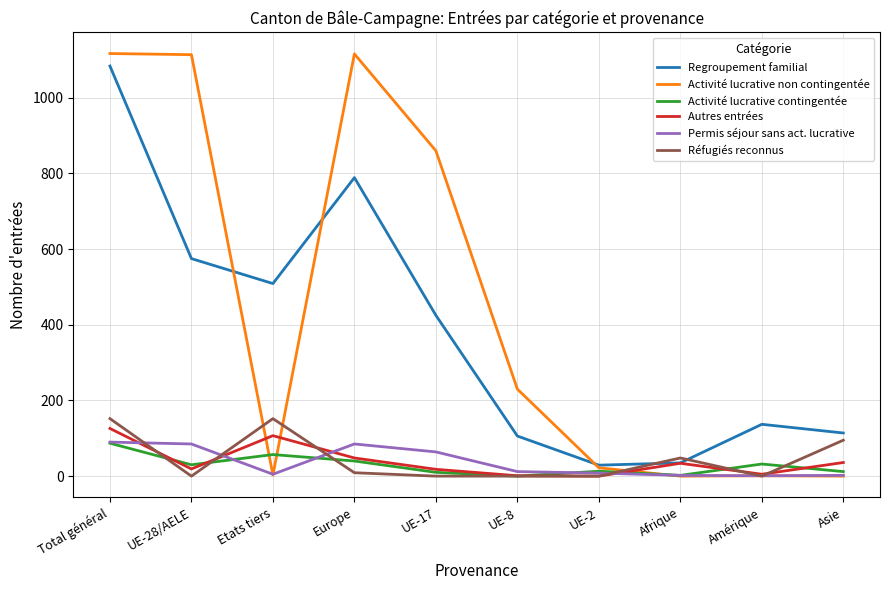

What is the spread (max minus min) of values at Etats tiers?

506